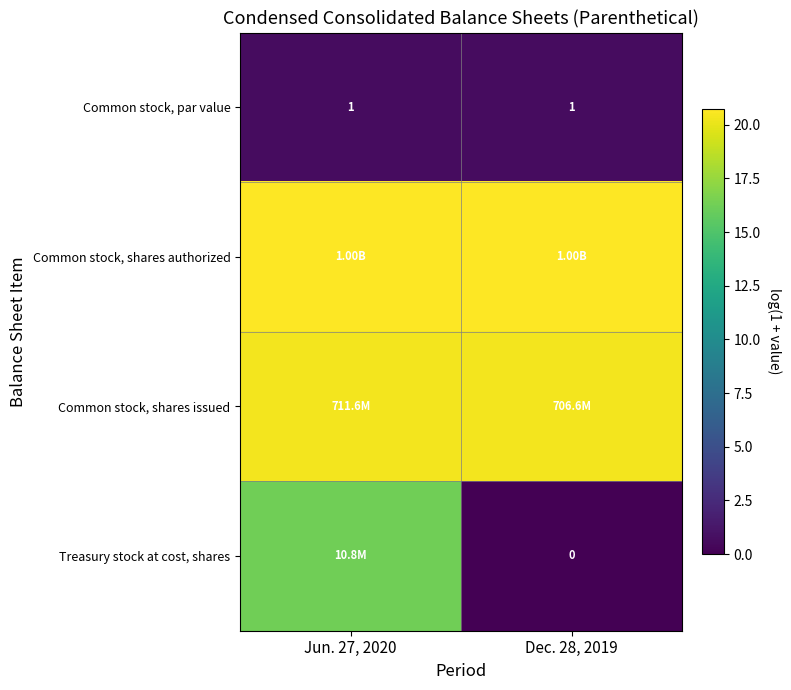

Count the Common stock, shares issued values in the range 20 to 21.

2